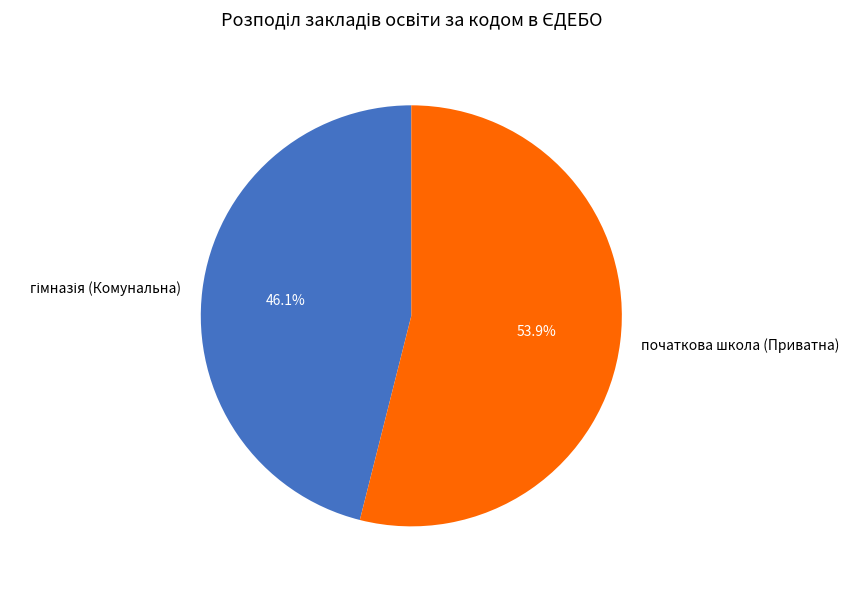

Which category has the biggest portion of the pie?

початкова школа (Приватна)